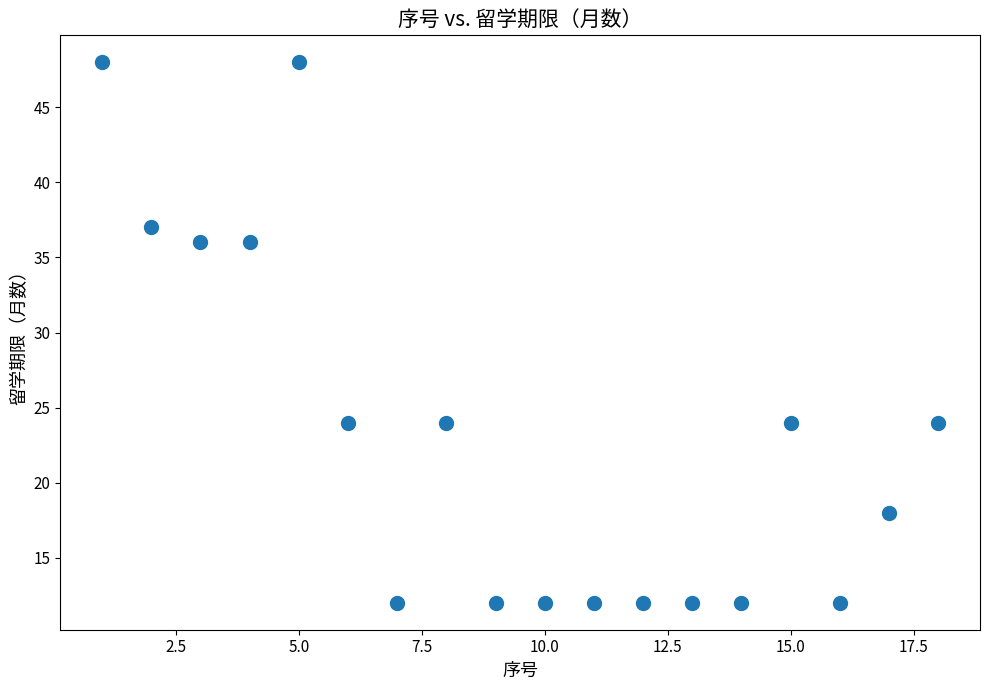

What is the range of X values (max minus min)?

17